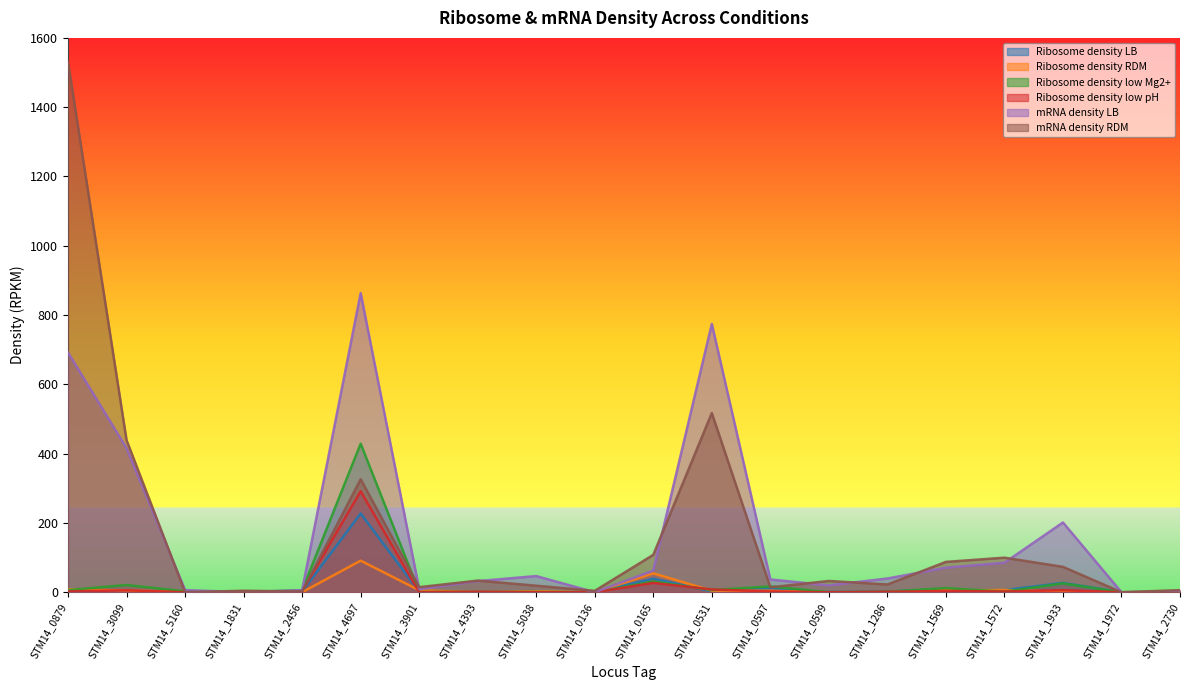

How many data points in Ribosome density low Mg2+ are less than 2?

10